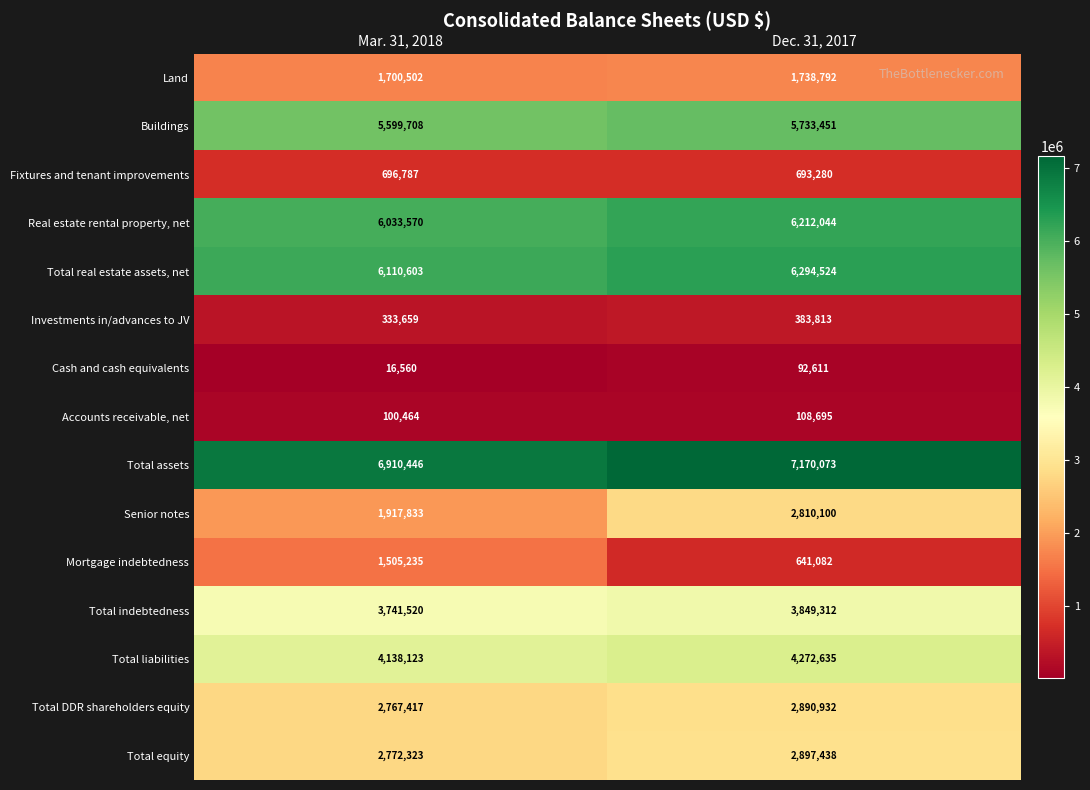

List the series in order of their peak value, lowest first.

Cash and cash equivalents, Accounts receivable, net, Investments in/advances to JV, Fixtures and tenant improvements, Mortgage indebtedness, Land, Senior notes, Total DDR shareholders equity, Total equity, Total indebtedness, Total liabilities, Buildings, Real estate rental property, net, Total real estate assets, net, Total assets